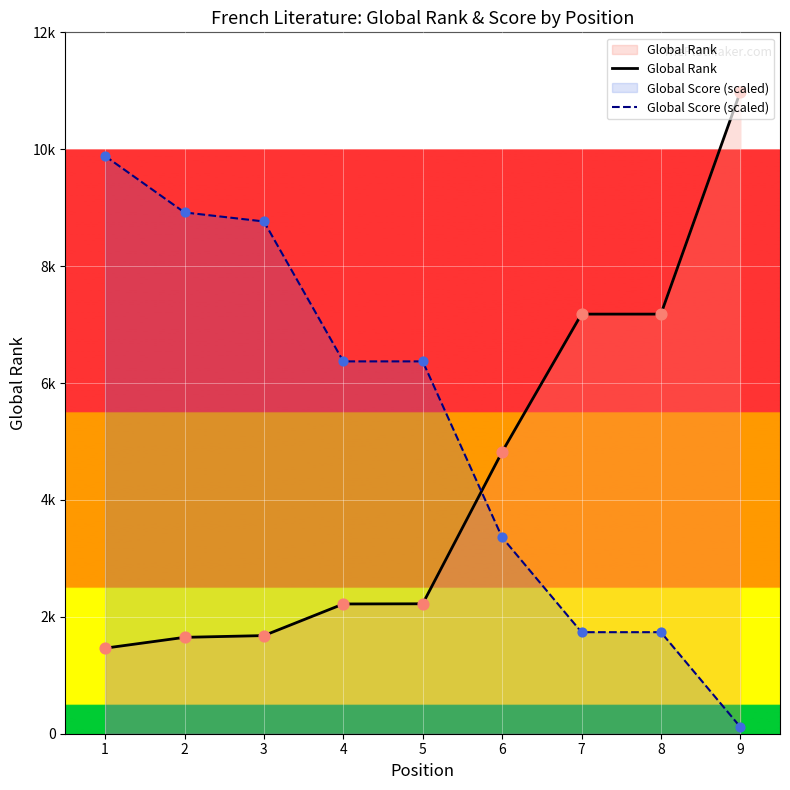

Which series contains the lowest Y value?

Global Score (scaled)